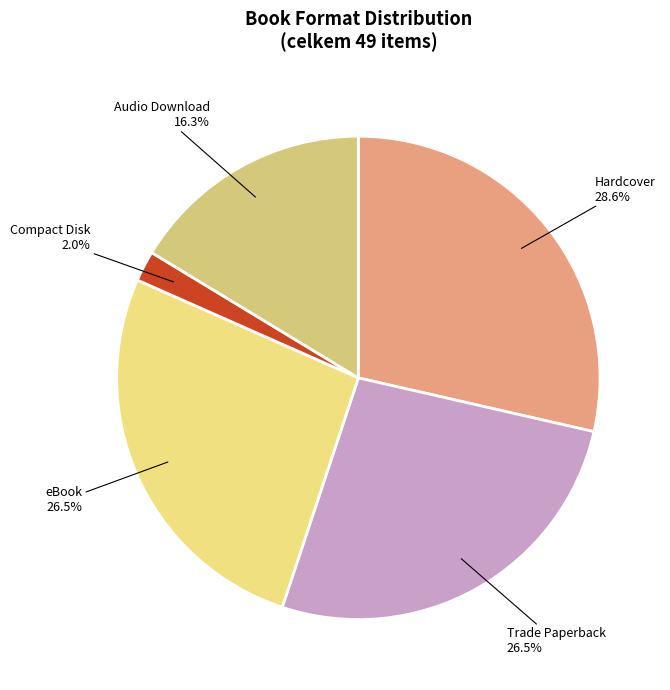

Which slice is the largest?

Hardcover